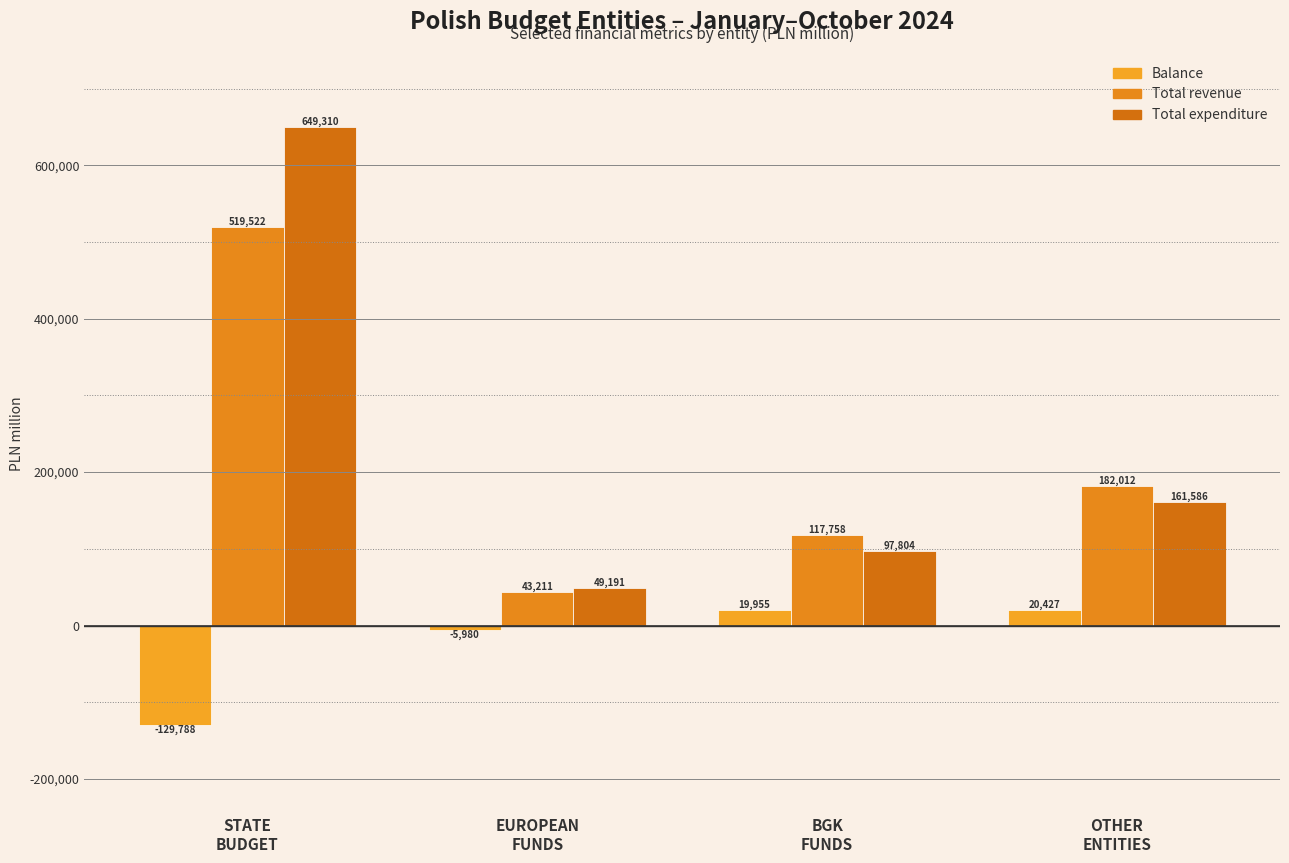

List the series in order of their peak value, highest first.

Total expenditure, Total revenue, Balance